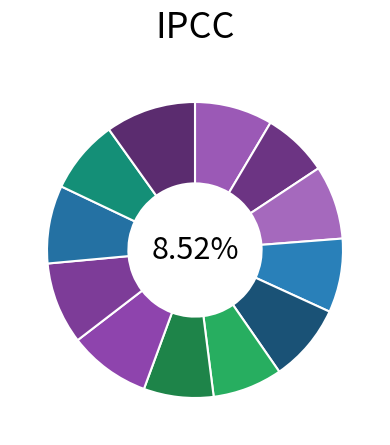

What percentage is the 01:30 slice, to the nearest percent?

9%